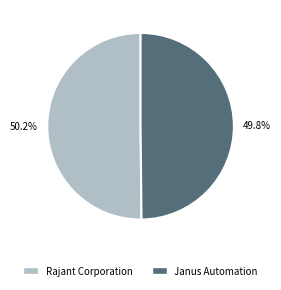

Is it true that Janus Automation is 50% of the pie?

True